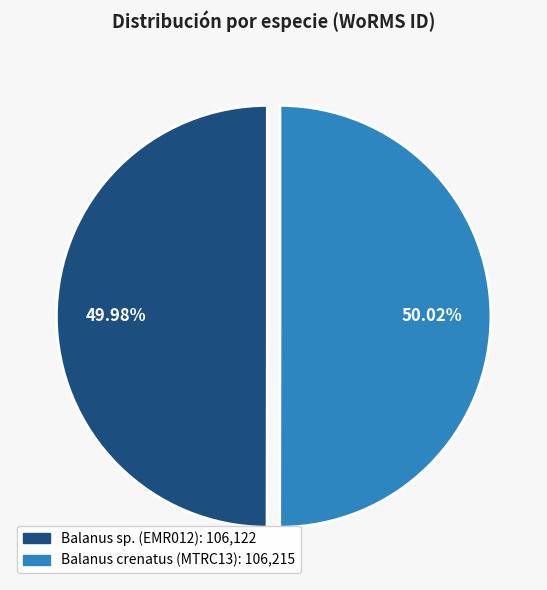

What is the ratio of the value at Balanus crenatus (MTRC13) to the value at Balanus sp. (EMR012)?

1.0